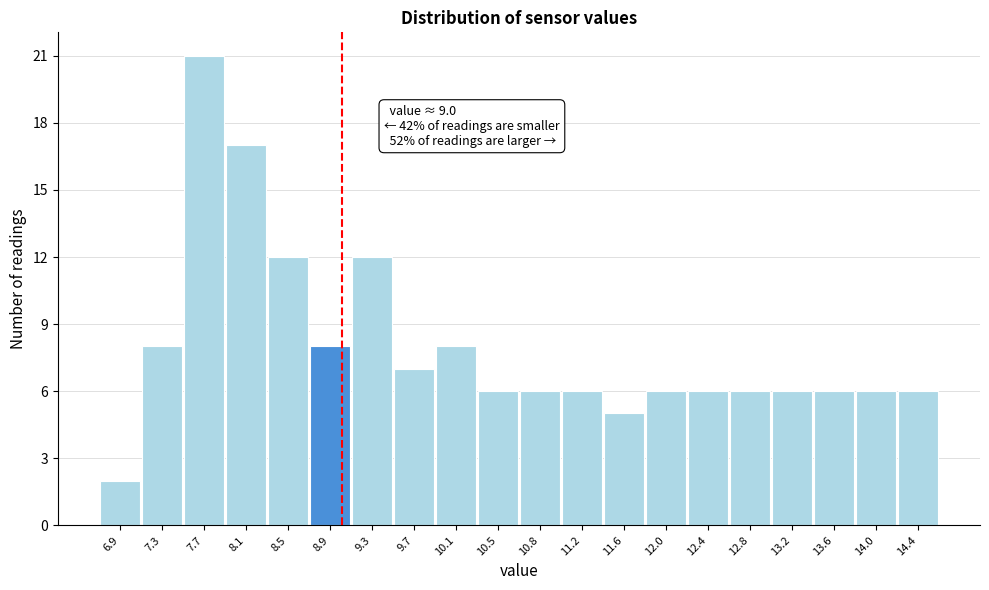

Which range on the x-axis has the tallest bar?

7.50 to 7.90